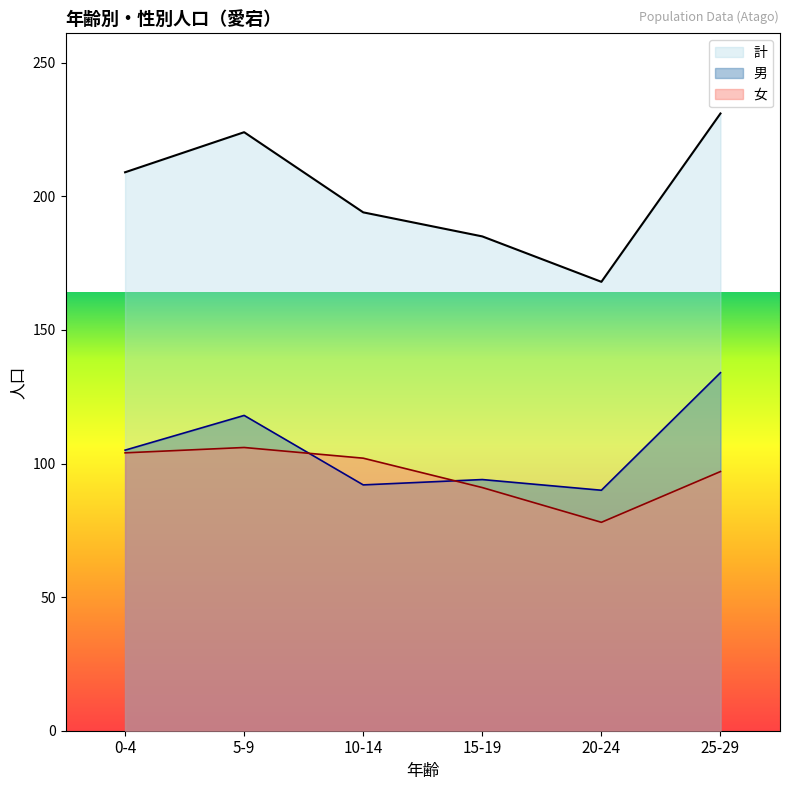

What is the difference between the maximum and minimum values in the 女 series?

28